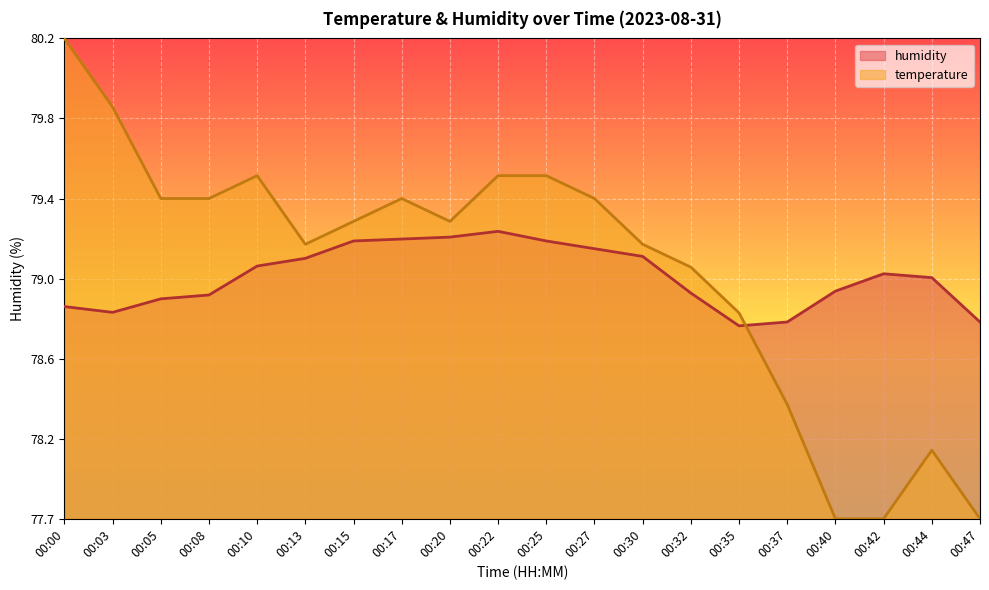

What is the difference between the second highest and second lowest values in the humidity series?

0.4